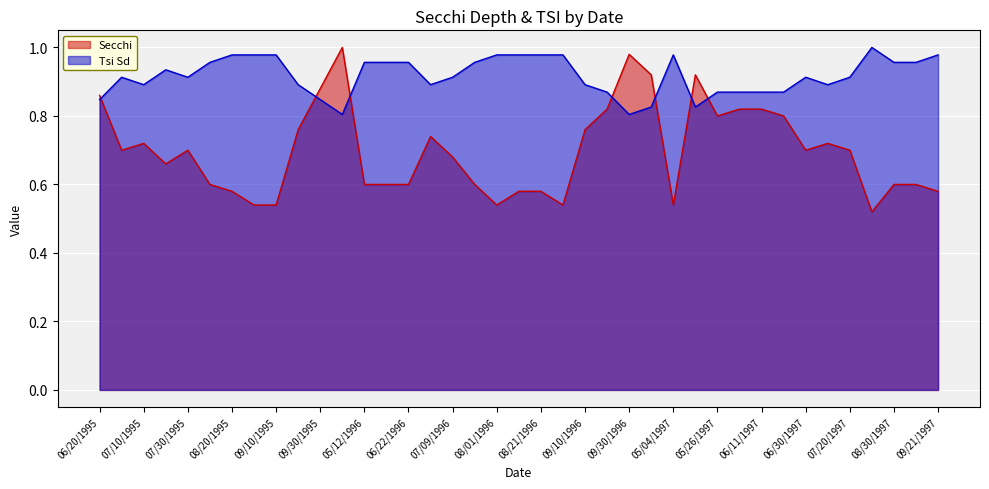

Which series has the widest spread of values?

Secchi